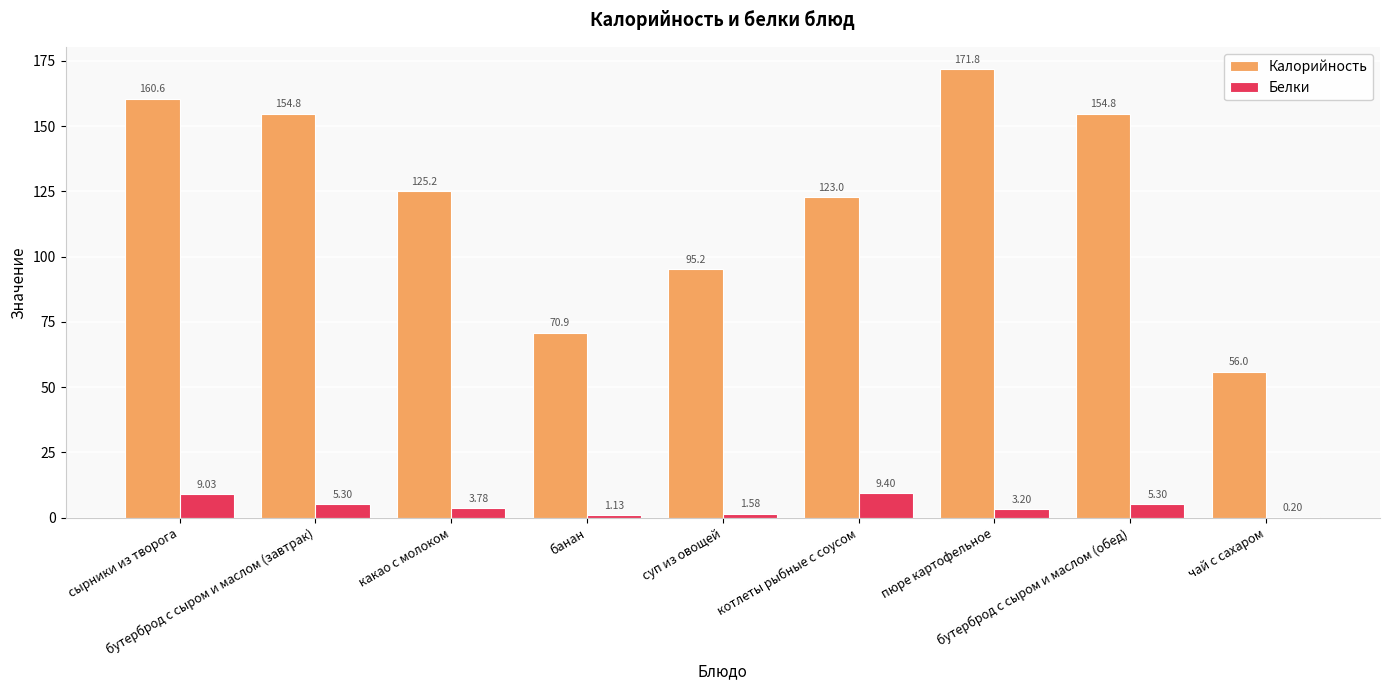

What is the sum of all Белки values?

38.9